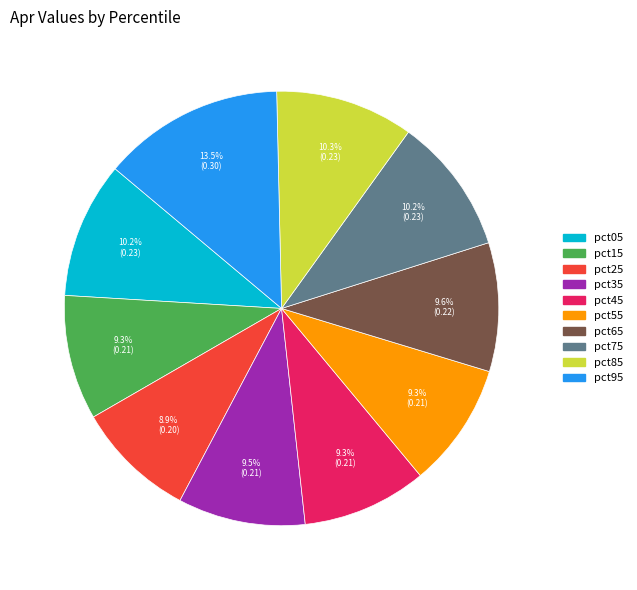

Is the sum of pct75 and pct45 greater than half?

No